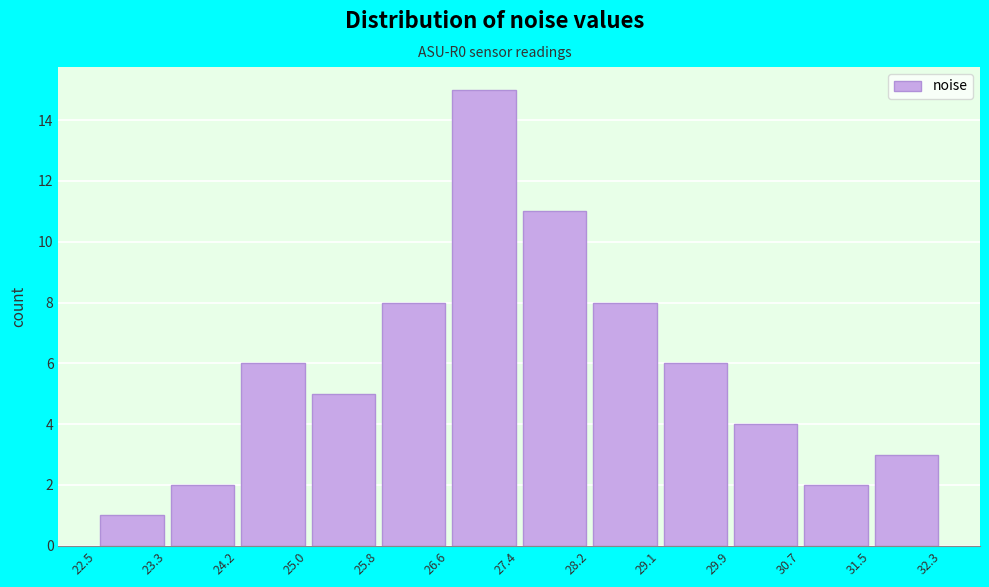

Reading left to right, list every bar in this chart as the range it spans on the x-axis followed by its height. The values are not printed on the chart, so give them approximately, as read against the axis.

22.5 to 23.3: 1
23.3 to 24.2: 2
24.2 to 25.0: 6
25.0 to 25.8: 5
25.8 to 26.6: 8
26.6 to 27.4: 15
27.4 to 28.2: 11
28.2 to 29.1: 8
29.1 to 29.9: 6
29.9 to 30.7: 4
30.7 to 31.5: 2
31.5 to 32.3: 3